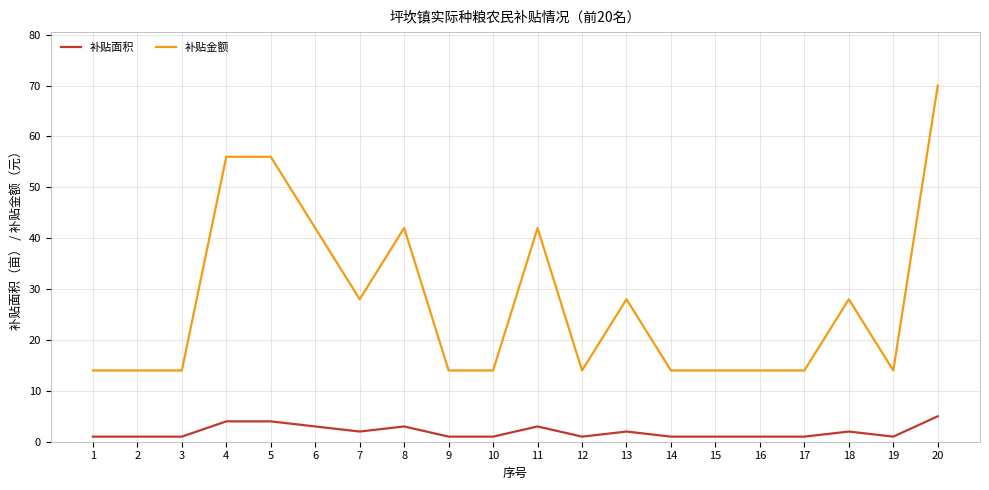

Is the value of 补贴金额 at 10 greater than the value of 补贴面积 at 14?

Yes